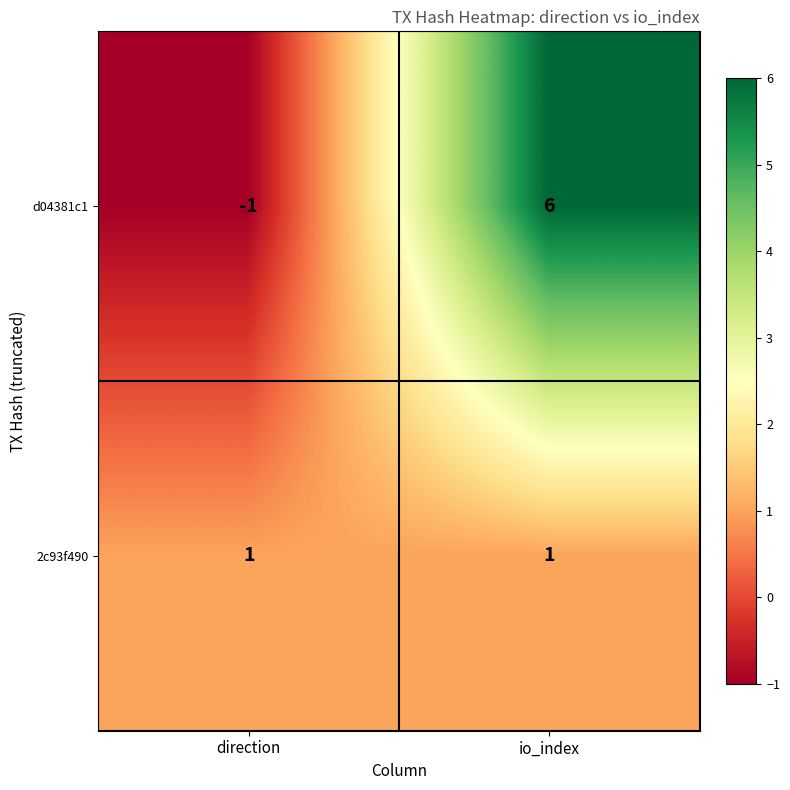

At which label is d04381c1 closest to 2?

direction